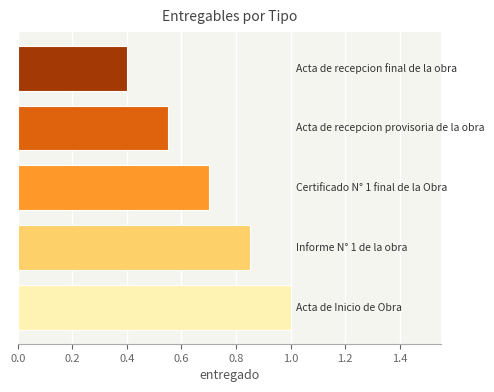

Count the values in the range 0 to 1.

5